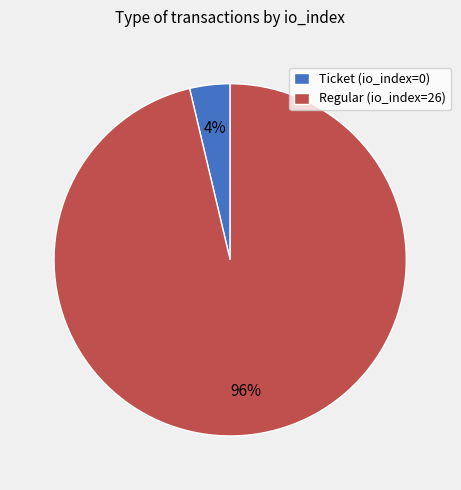

What is the smallest slice in the pie chart?

Ticket (io_index=0)